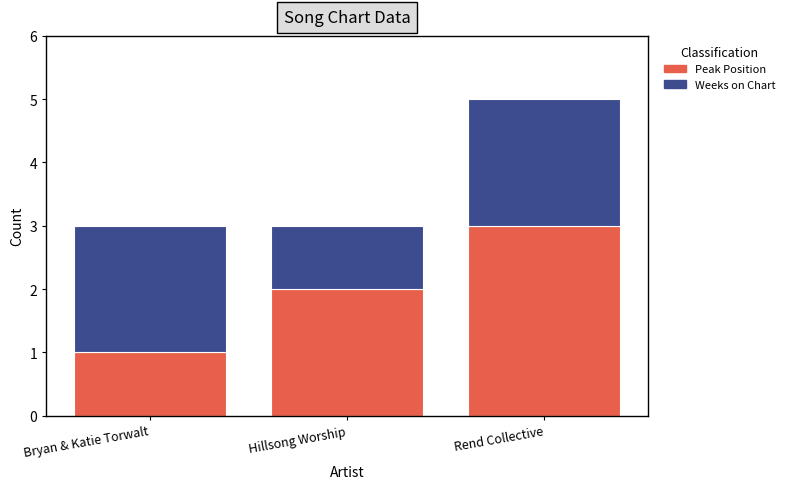

What is the sum of the Peak Position values at Bryan & Katie Torwalt and Hillsong Worship?

3